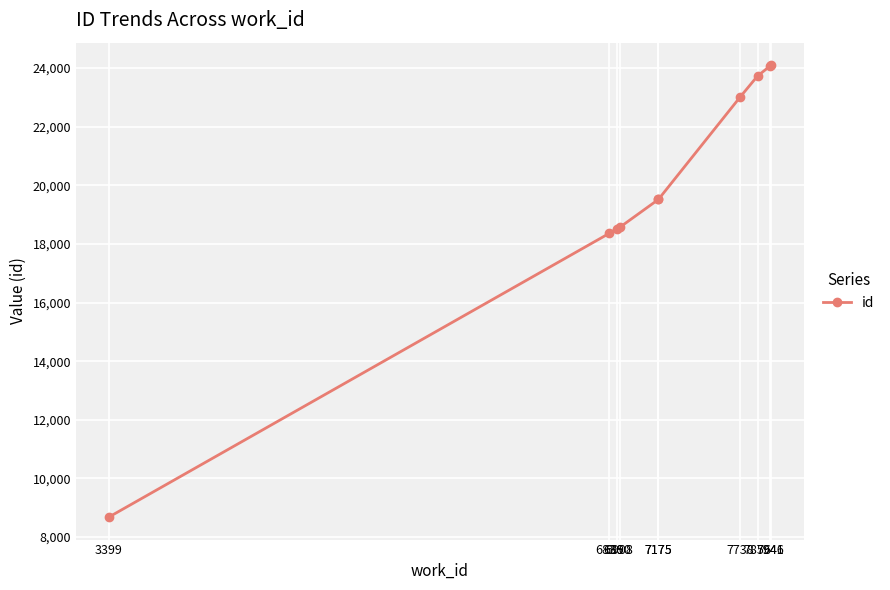

How many data points are less than 19520?

5